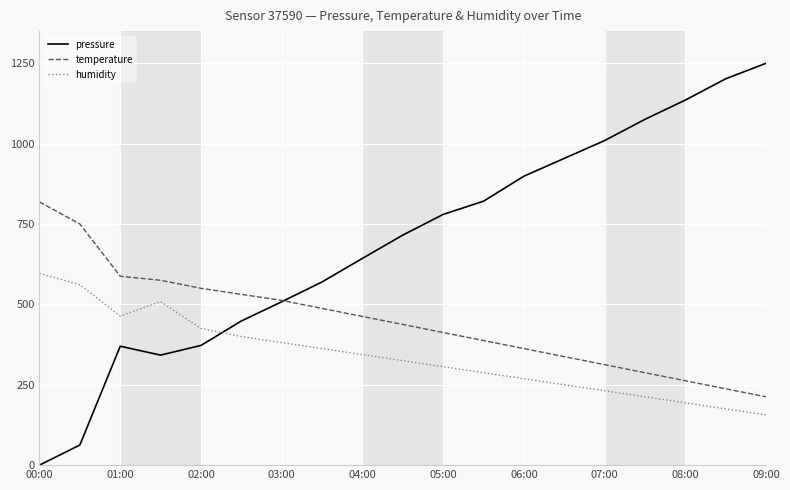

What is the average value of the temperature series?

448.7